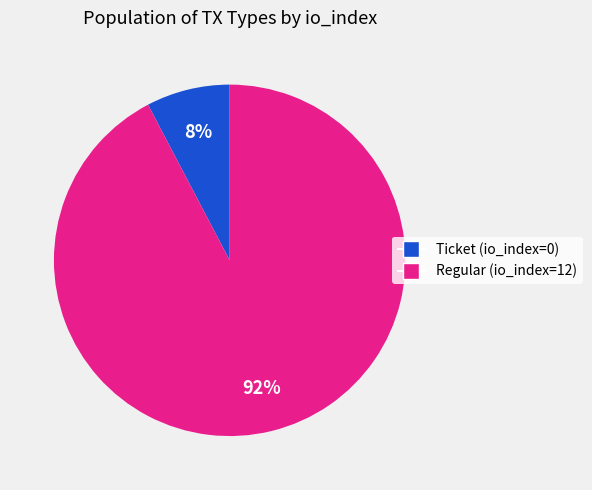

Which category has the biggest portion of the pie?

Regular (io_index=12)